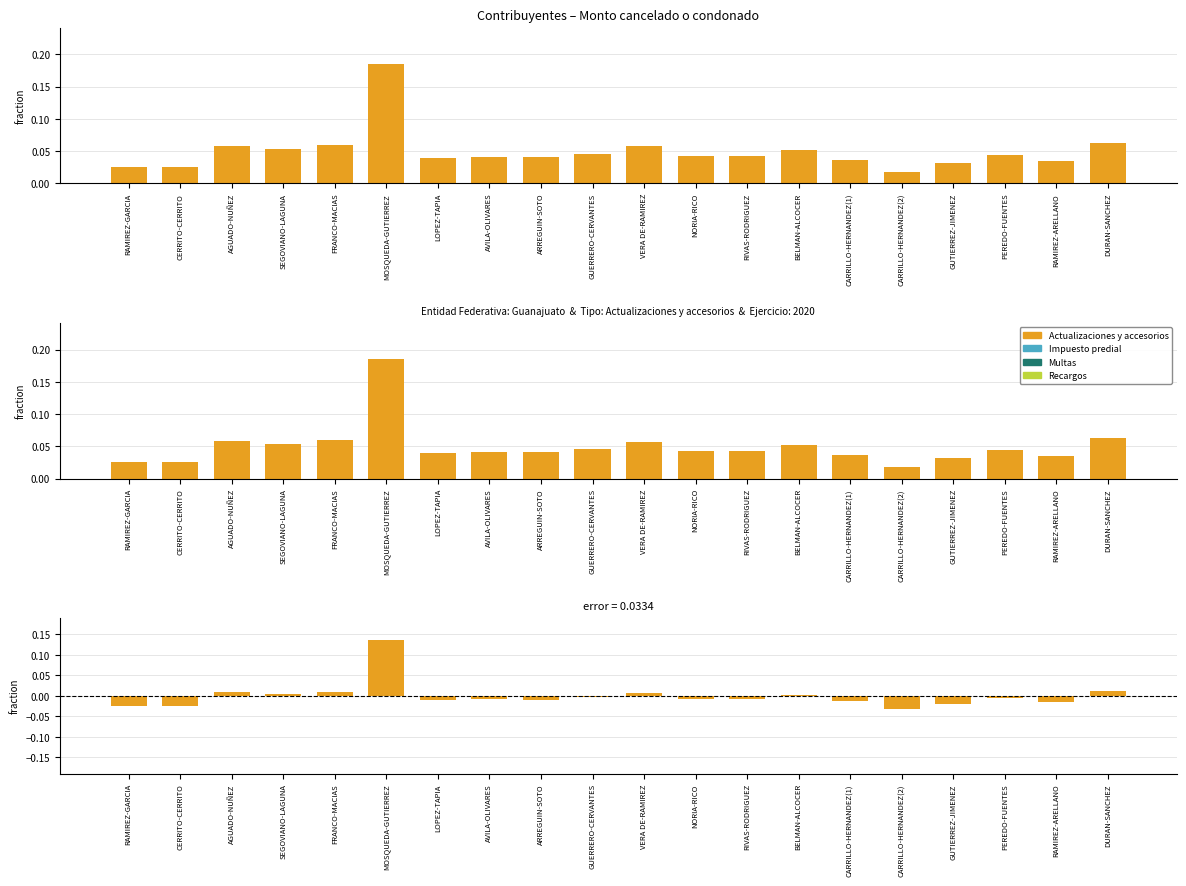

The value at GUTIERREZ-JIMENEZ is -0.0. True or false?

False